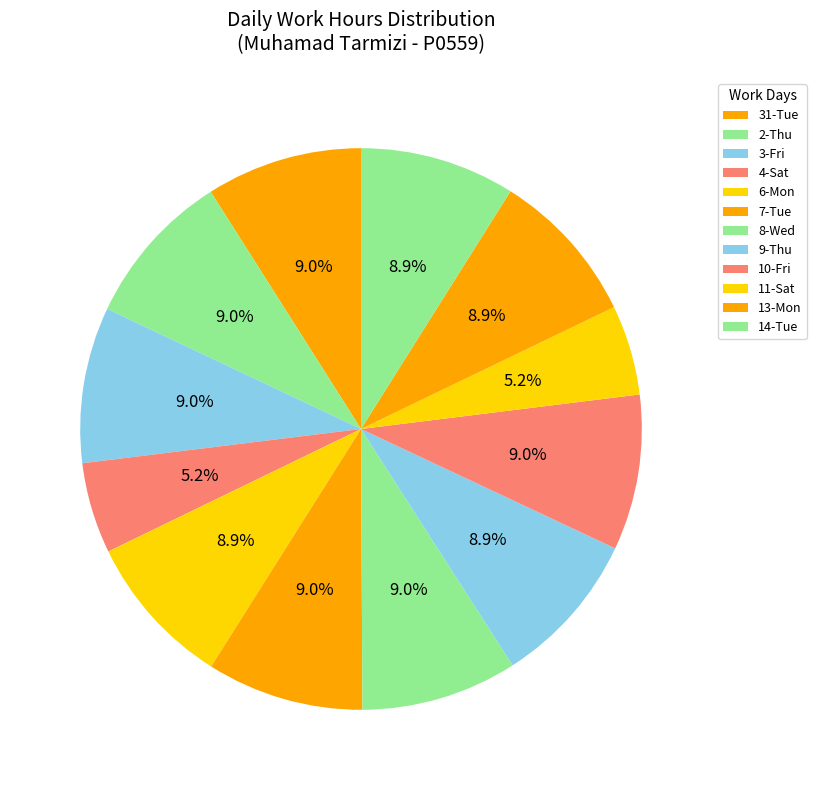

To the nearest percent, what is the difference between the largest and smallest slice percentages?

4%